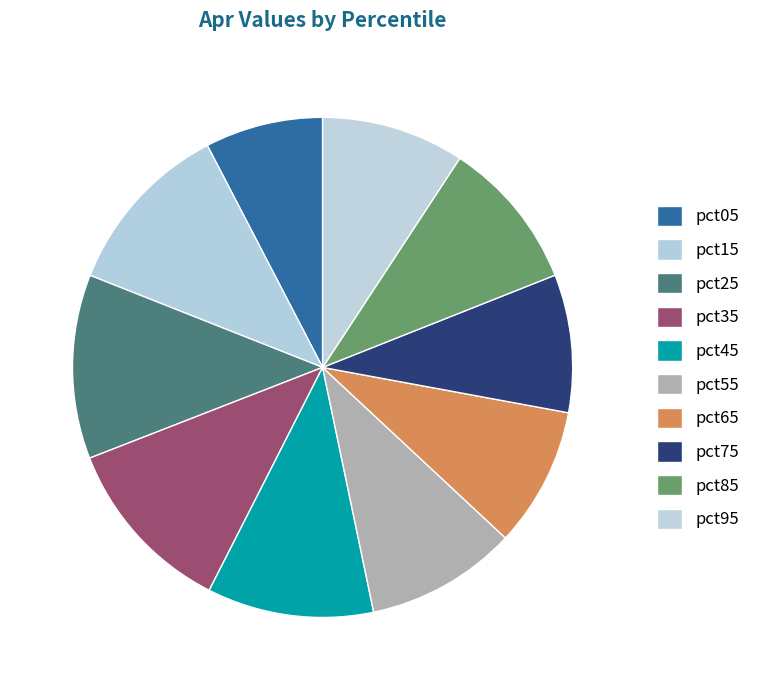

Is it true that pct45 is 11% of the pie?

True